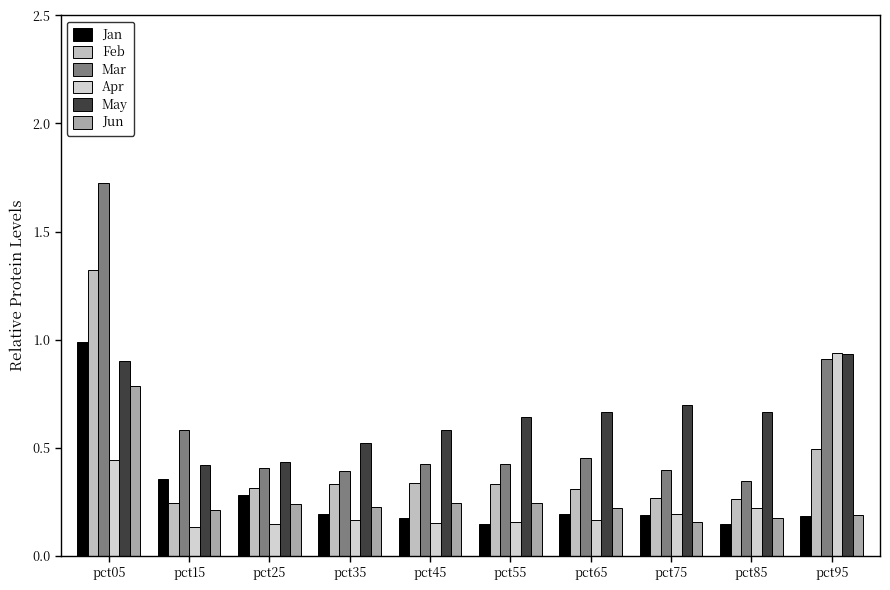

Is the value of Jan at pct75 greater than the value of Feb at pct25?

No